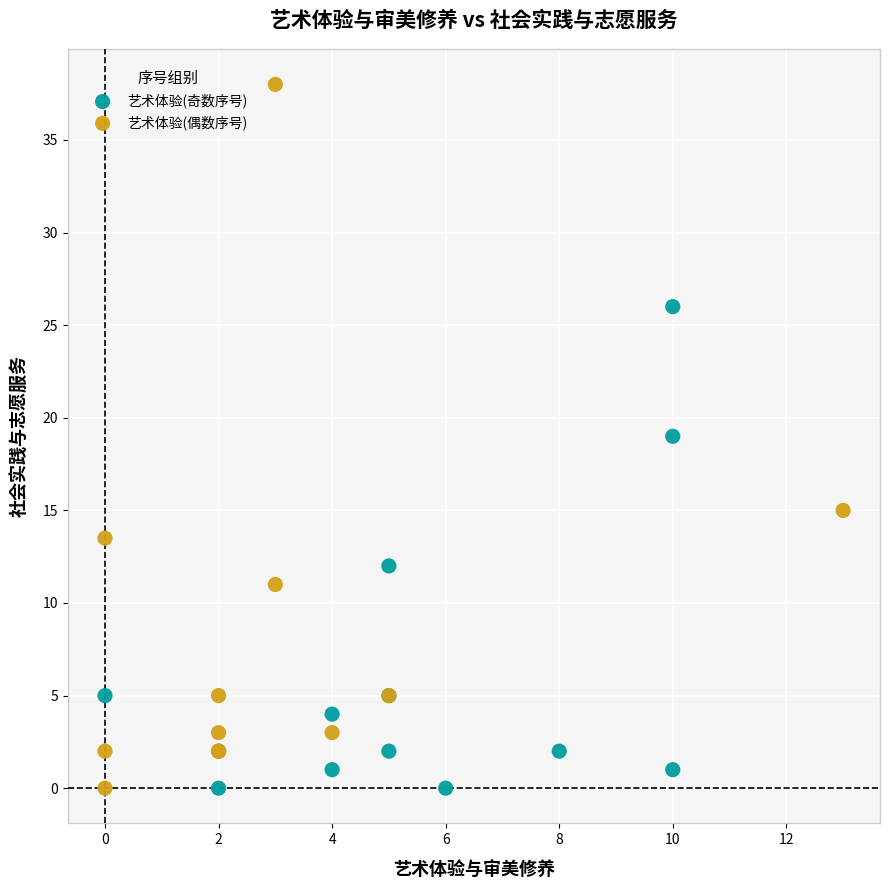

Which series has the widest spread of Y values?

艺术体验(偶数序号)